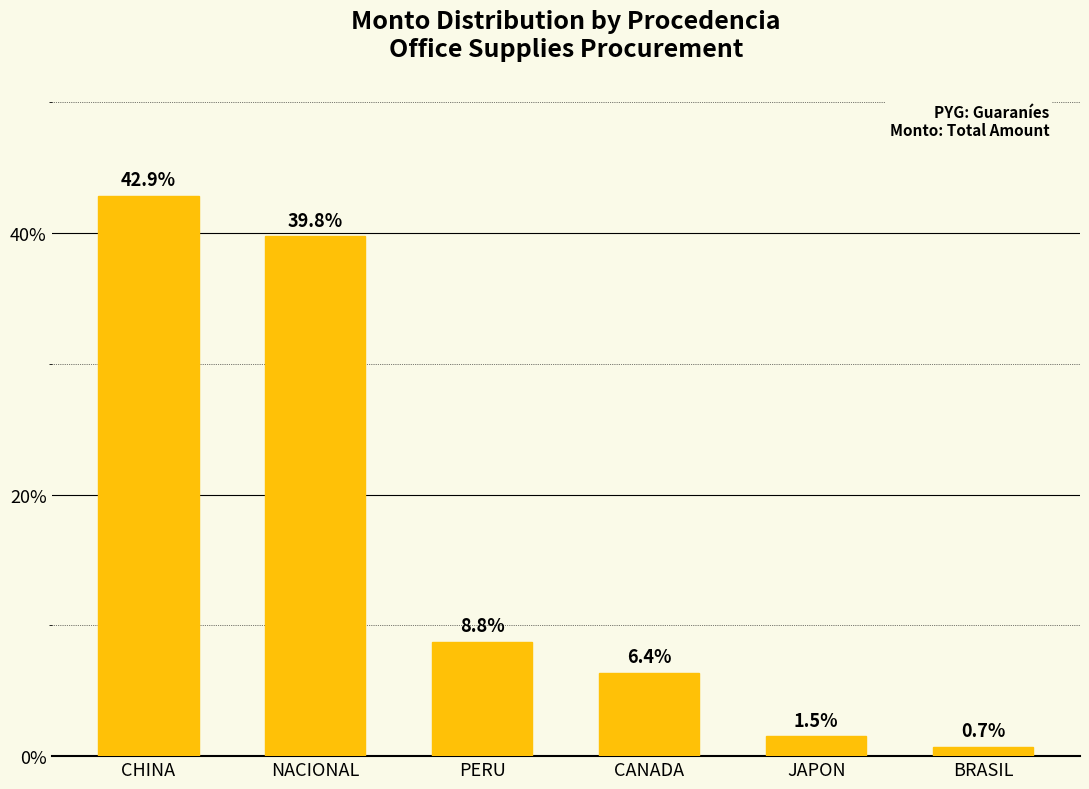

The value at CHINA is 42.9. True or false?

True